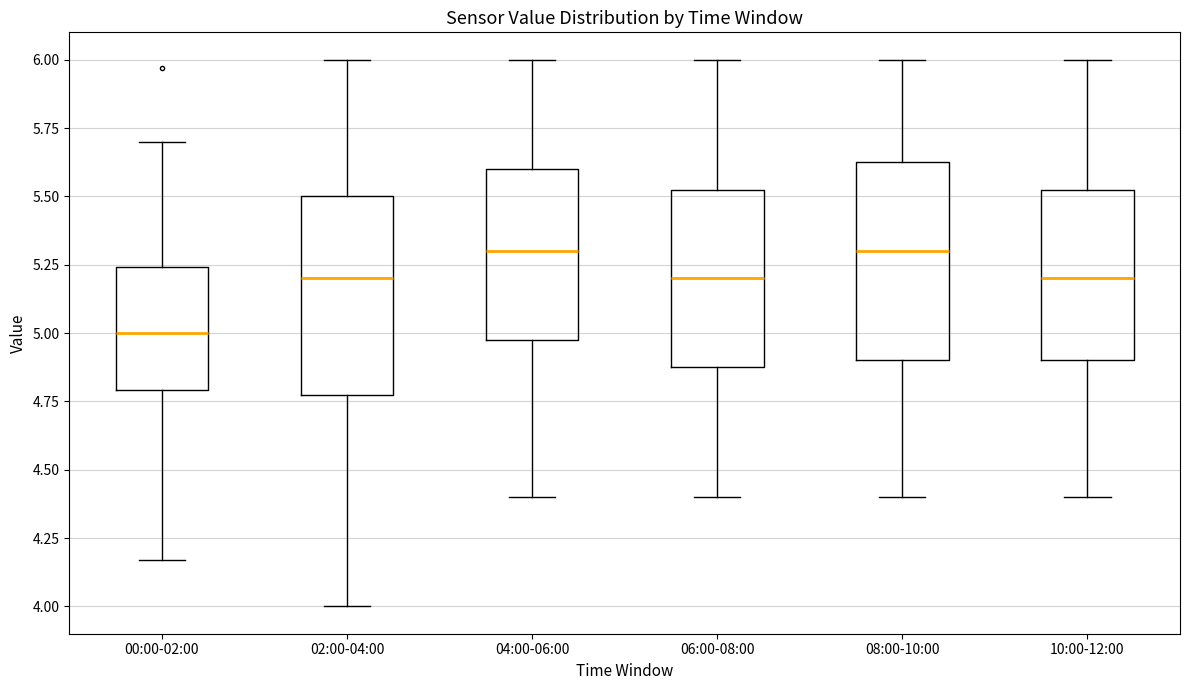

Reading left to right, read every box against the y-axis: the position of its median line, the range the box covers, and the ends of its whiskers. The values are not printed on the chart, so give them approximately, as read against the axis.

00:00-02:00: median 5.00, box 4.80 to 5.25, whiskers 4.15 to 5.70
02:00-04:00: median 5.20, box 4.80 to 5.50, whiskers 4.00 to 6.00
04:00-06:00: median 5.30, box 5.00 to 5.60, whiskers 4.40 to 6.00
06:00-08:00: median 5.20, box 4.90 to 5.55, whiskers 4.40 to 6.00
08:00-10:00: median 5.30, box 4.90 to 5.65, whiskers 4.40 to 6.00
10:00-12:00: median 5.20, box 4.90 to 5.55, whiskers 4.40 to 6.00